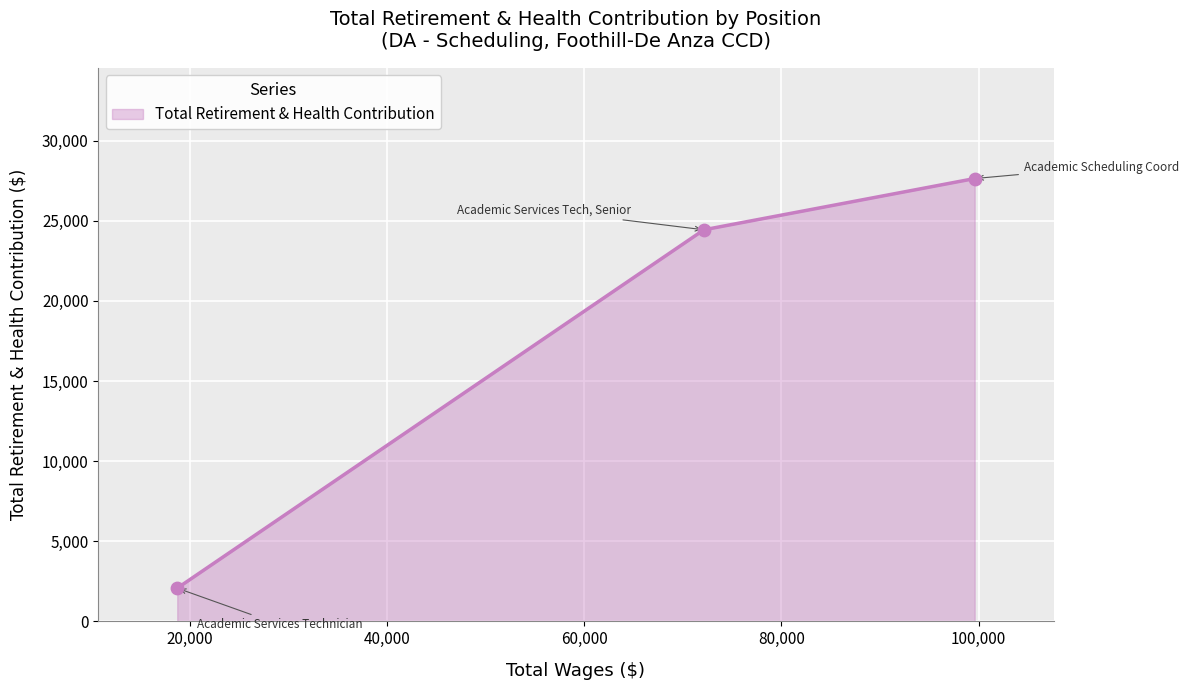

What is the difference between the second highest and minimum values?

22367